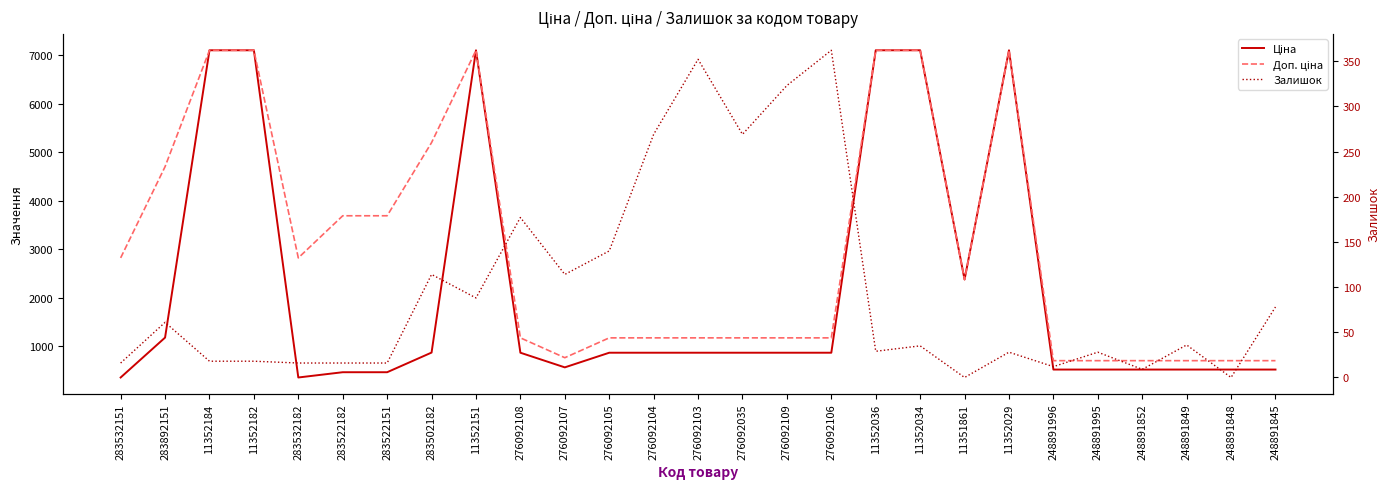

Which series has the widest spread of values?

Ціна